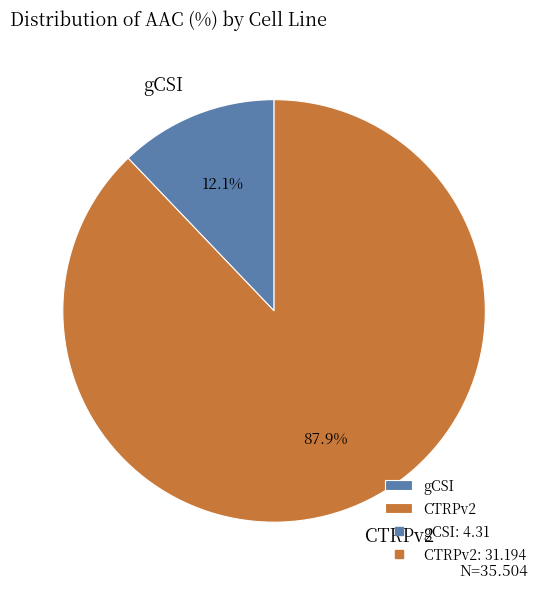

To the nearest percent, what is the average slice percentage?

50%